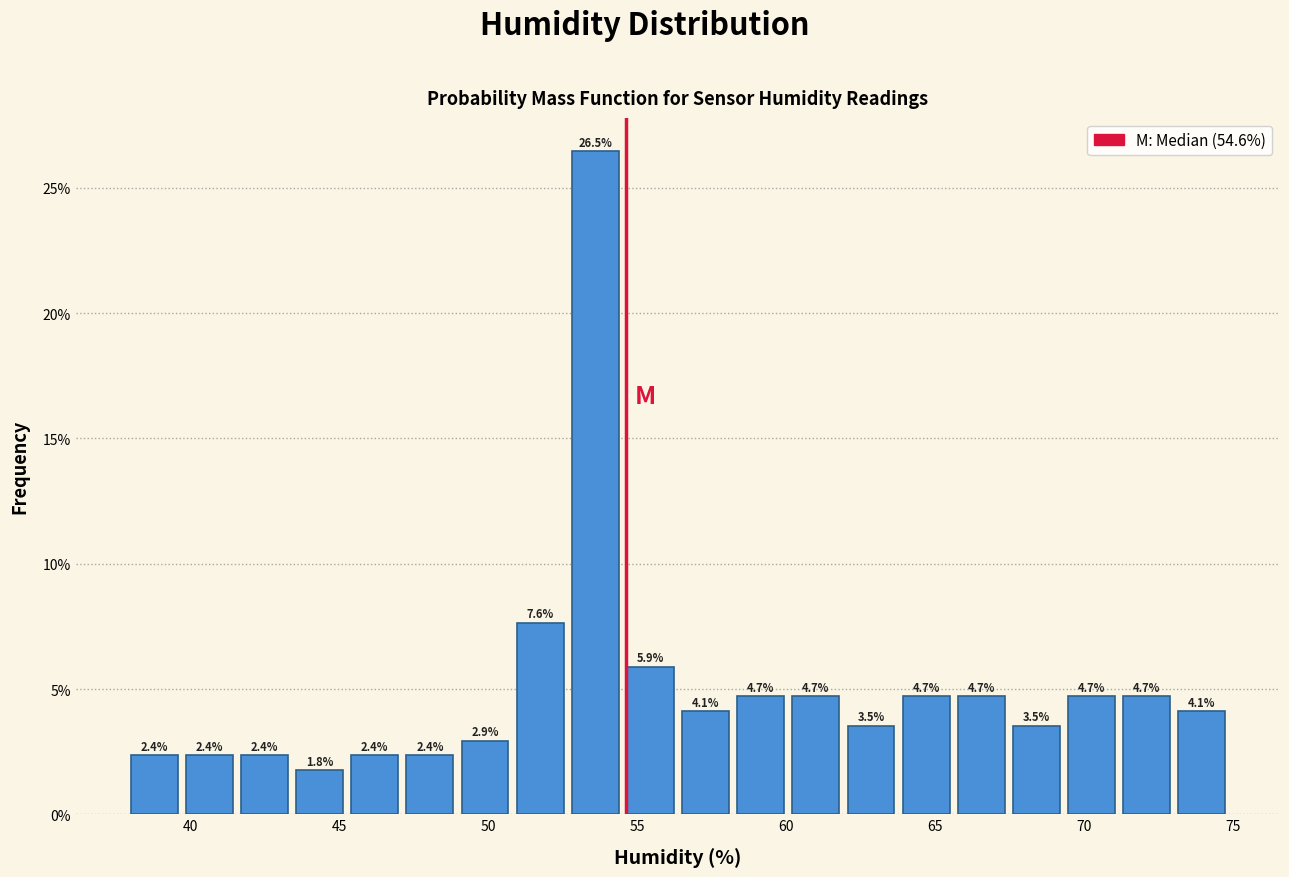

Around what value on the x-axis is the tallest bar? Give the approximate position of its centre, as read against the axis.

53.5